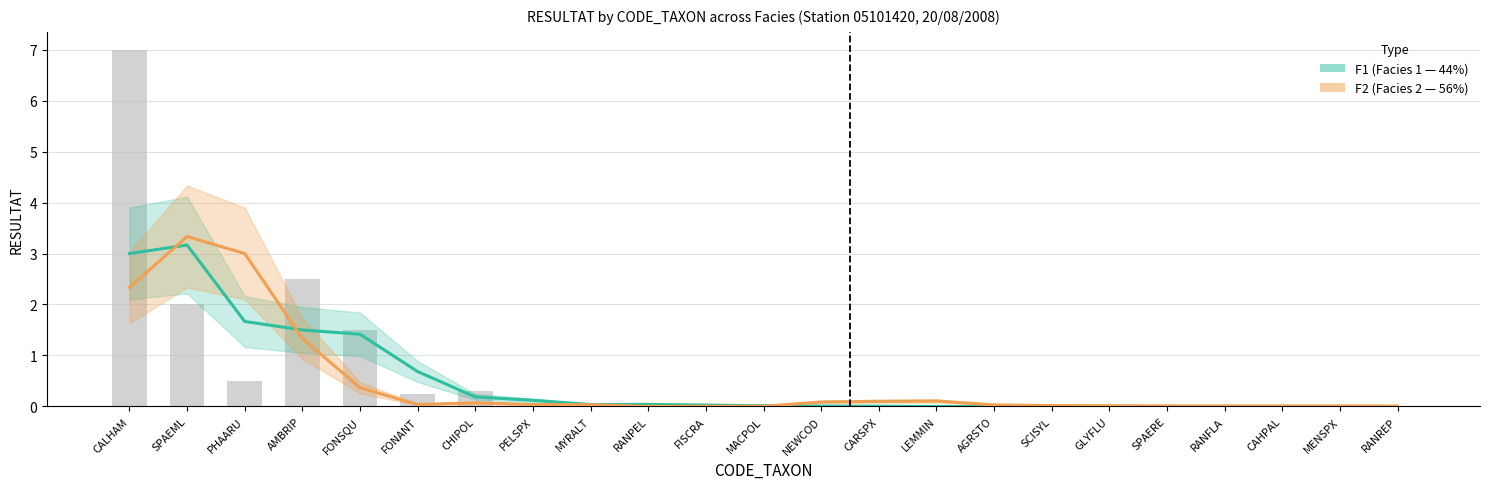

Is the value of F2 (Facies 2 — 56%) at RANREP greater than the value of F1 (Facies 1 — 44%) at NEWCOD?

No